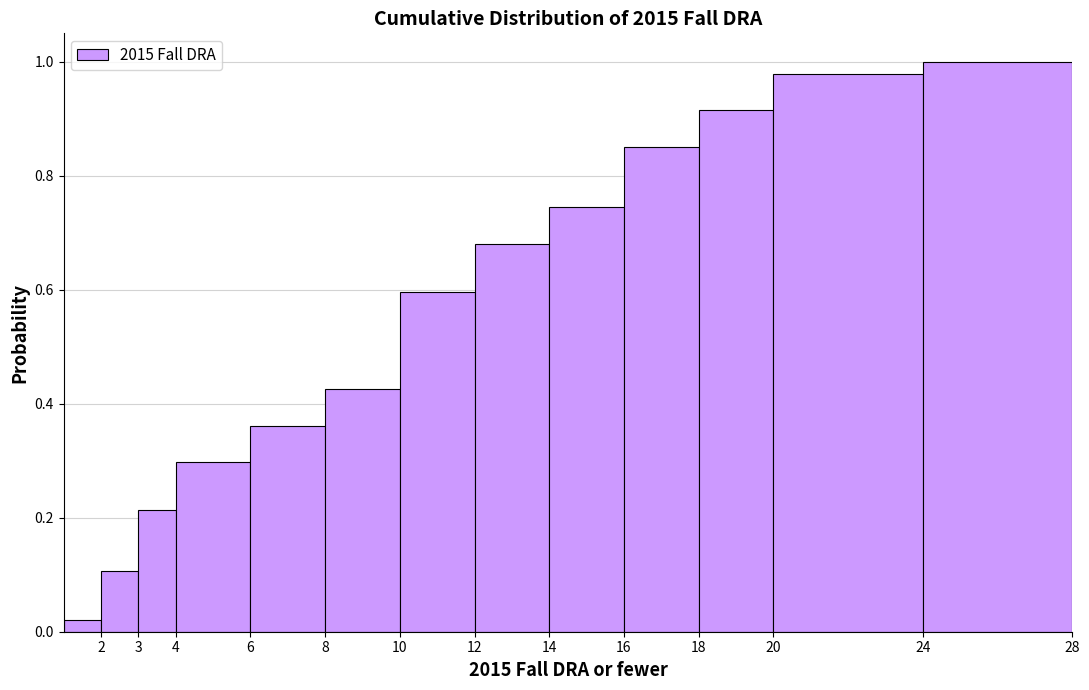

Which range on the x-axis has the tallest bar?

24 to 28